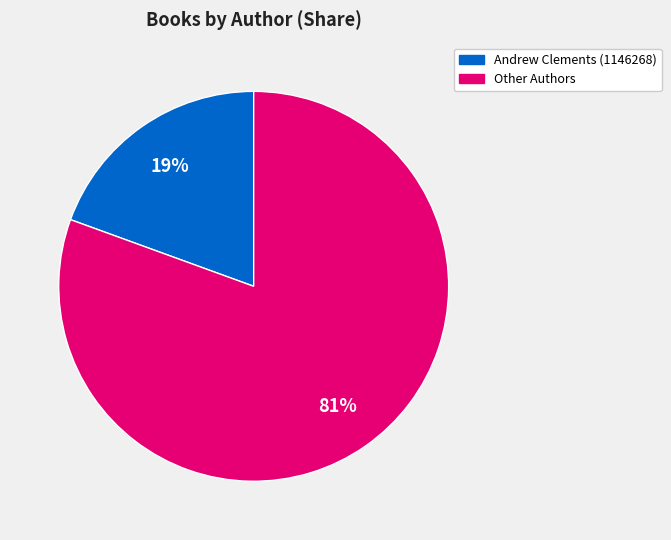

Which category has the smallest portion of the pie?

Andrew Clements (1146268)